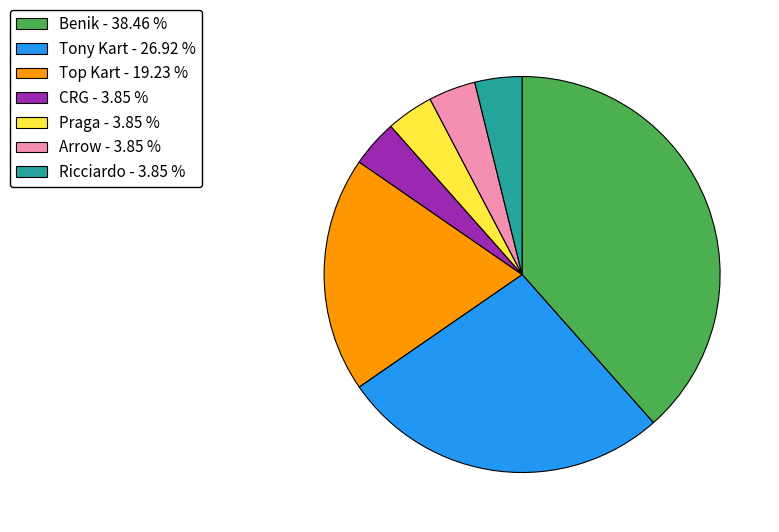

Count the number of slices in the pie.

7